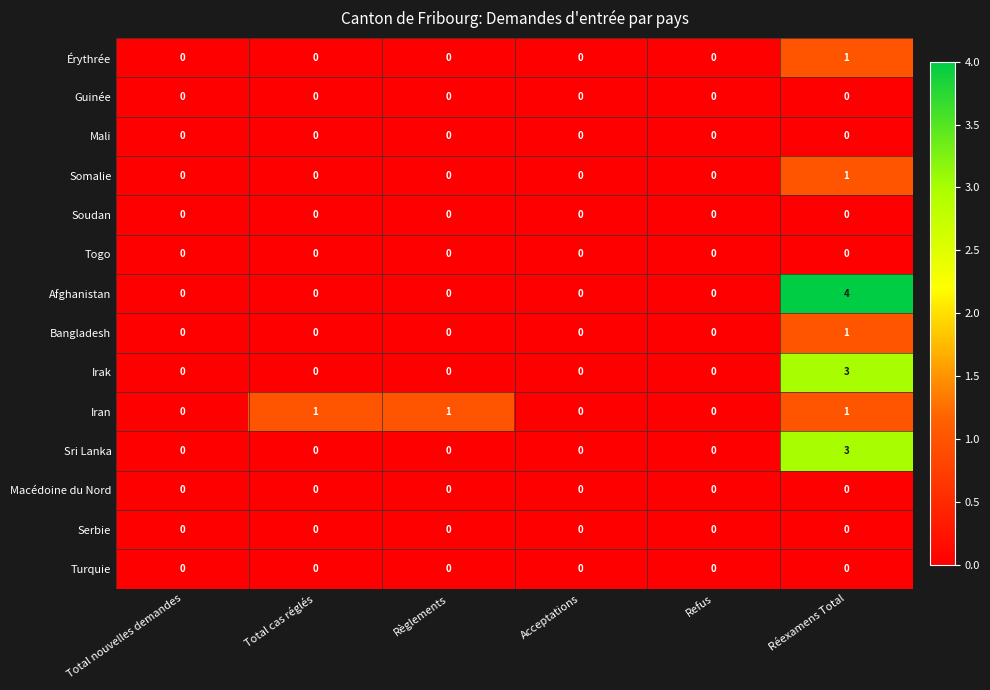

Which series changed the most between Total nouvelles demandes and Règlements?

Iran